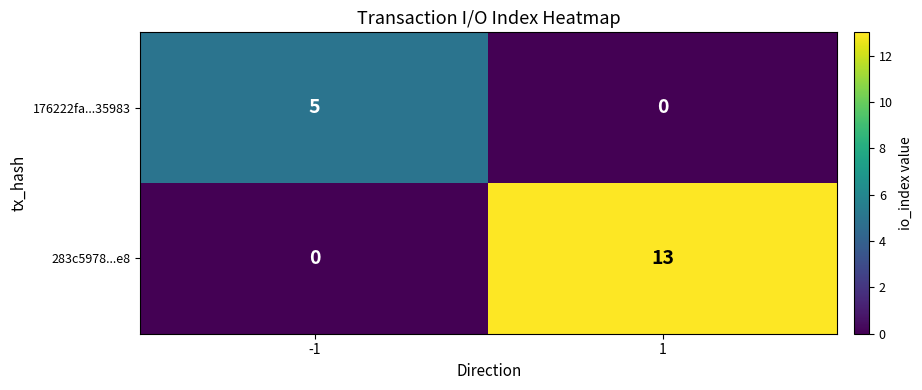

At 1, list the series in order from largest to smallest.

283c5978...e8, 176222fa...35983